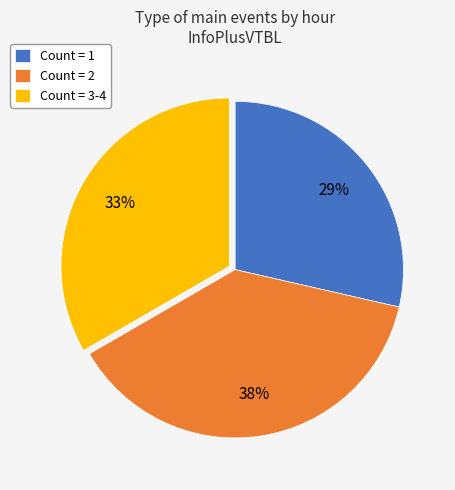

To the nearest percent, what is the combined percentage of Count = 2 and Count = 3-4?

71%